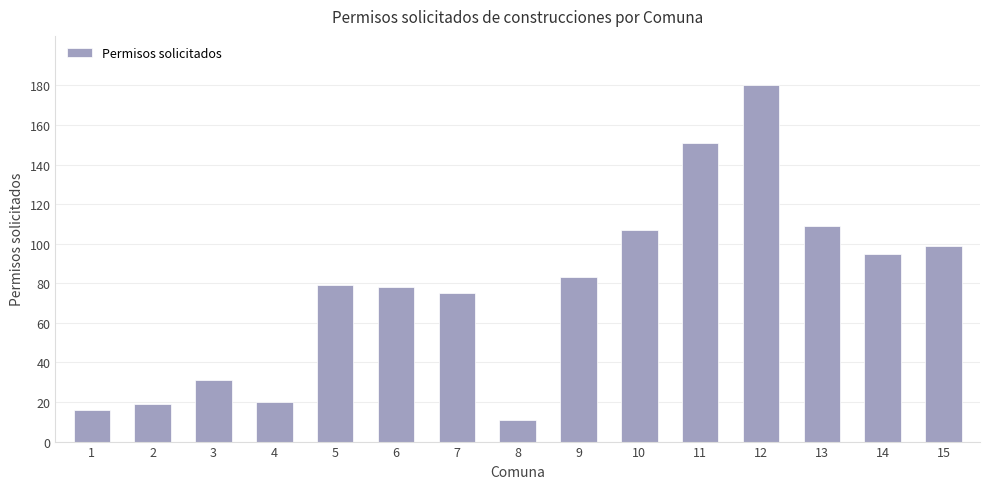

What is the change in value from 1 to 13?

+93